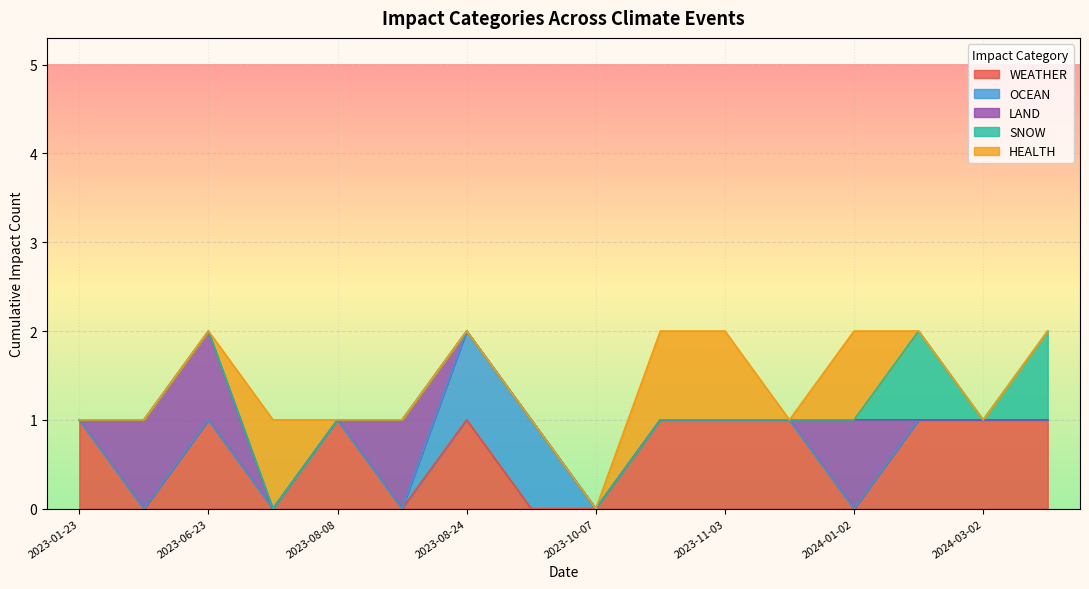

What are all the series names shown in the legend?

WEATHER, OCEAN, LAND, SNOW, HEALTH